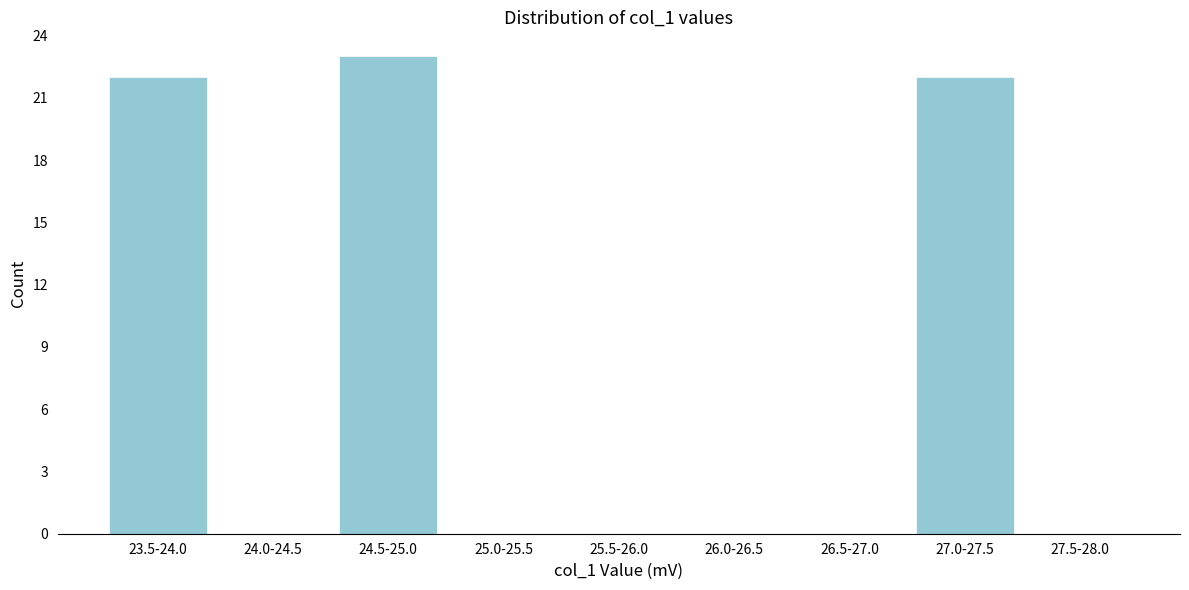

Reading right to left, what are all the values shown in this chart?

27.5-28.0=0	27.0-27.5=22	26.5-27.0=0	26.0-26.5=0	25.5-26.0=0	25.0-25.5=0	24.5-25.0=23	24.0-24.5=0	23.5-24.0=22